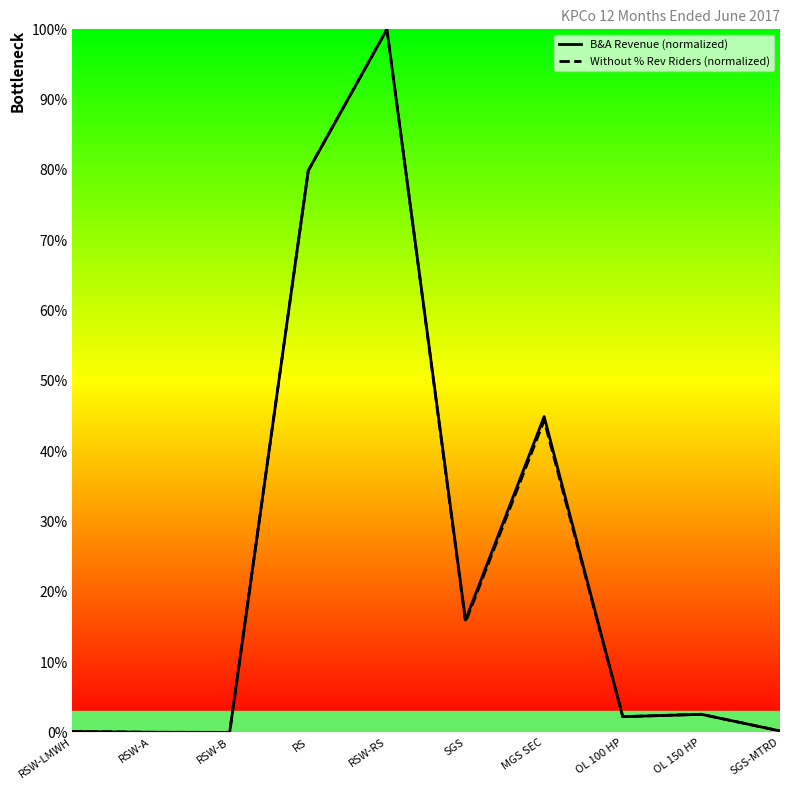

Rank the series by their maximum value, from highest to lowest.

B&A Revenue (normalized), Without % Rev Riders (normalized)